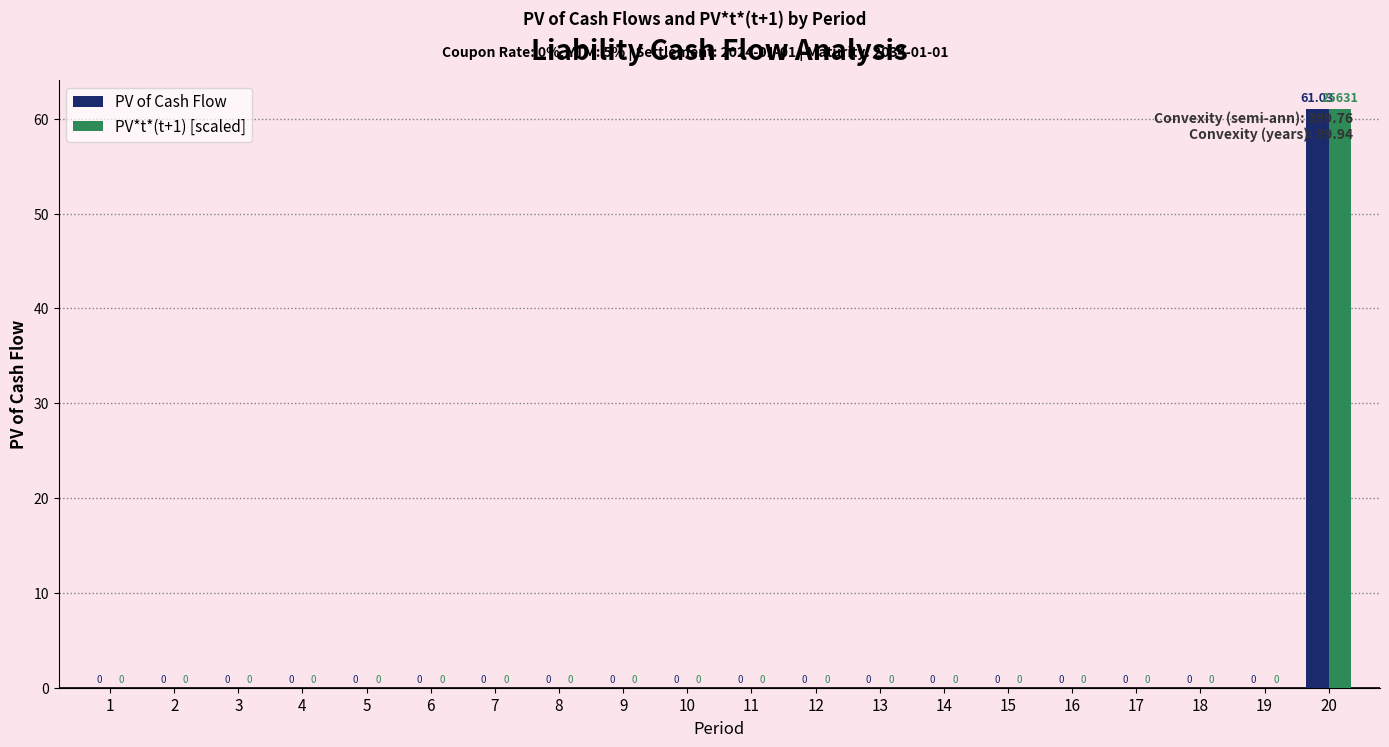

What are all the series names shown in the legend?

PV of Cash Flow, PV*t*(t+1) [scaled]